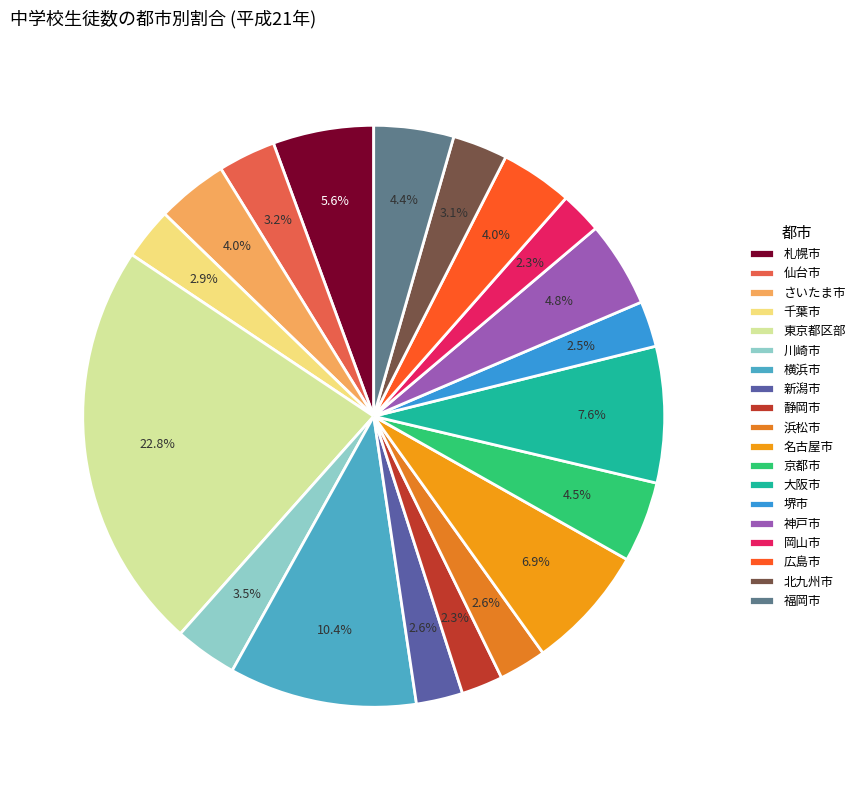

Count the number of slices in the pie.

19